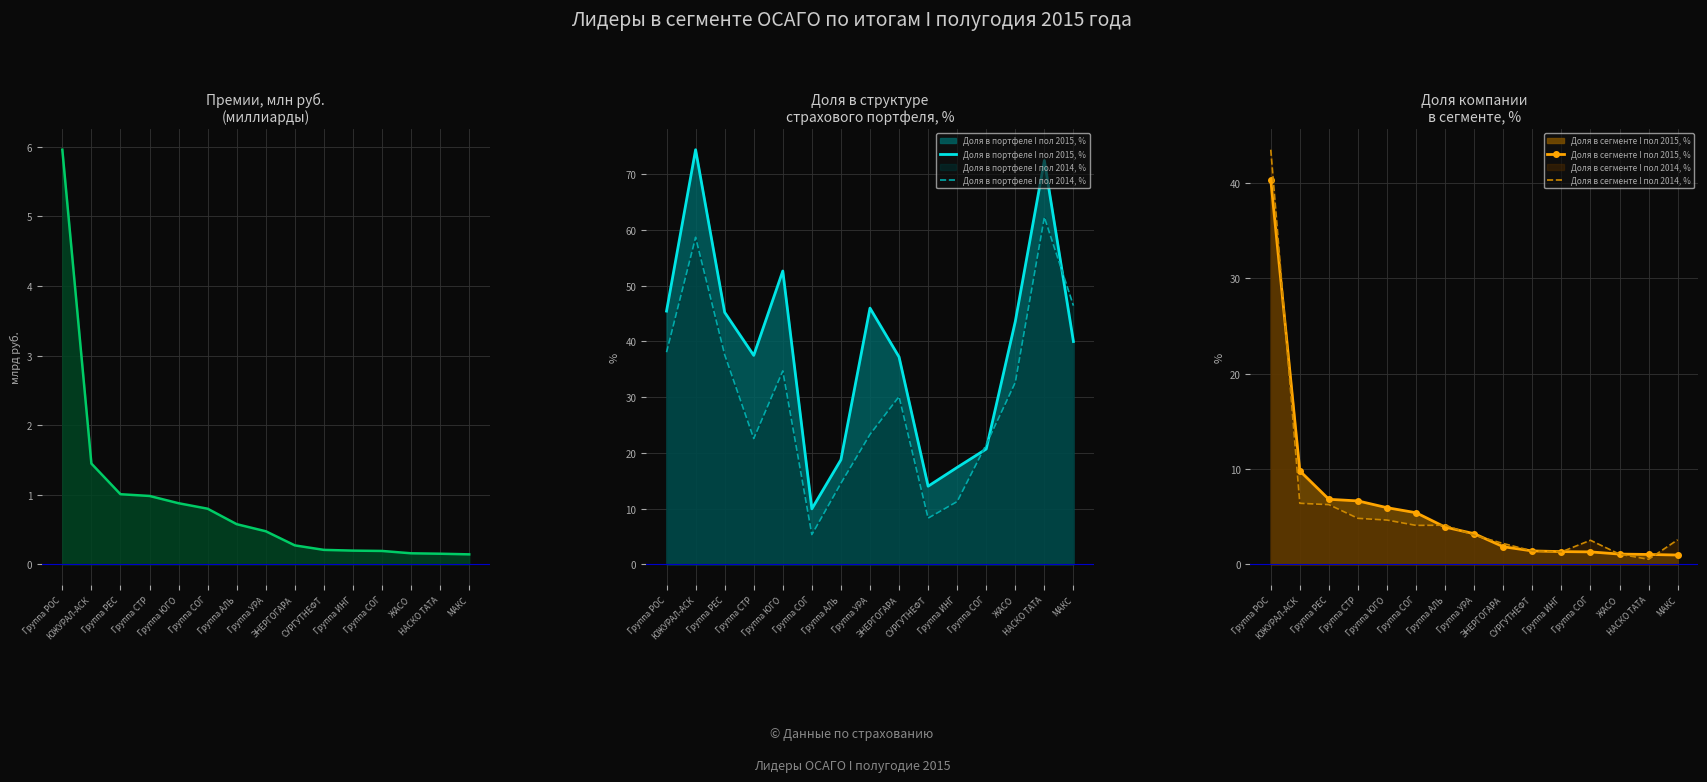

How many values in the Доля в портфеле I пол 2015, % series exceed 39?

8